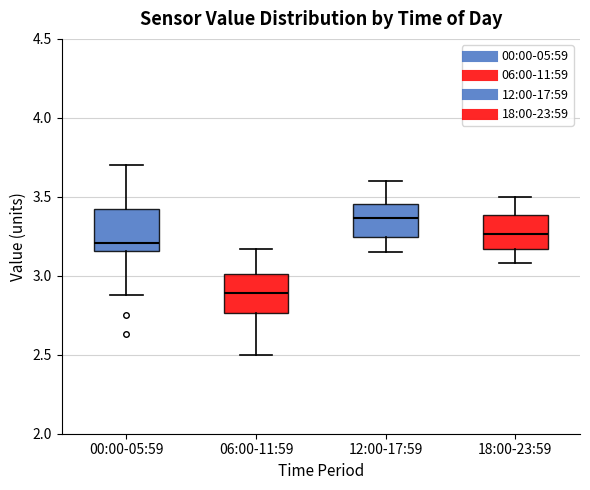

Where is the upper edge of the box for 00:00-05:59 on the y-axis? The values are not printed on the chart, so give them approximately, as read against the axis.

3.45